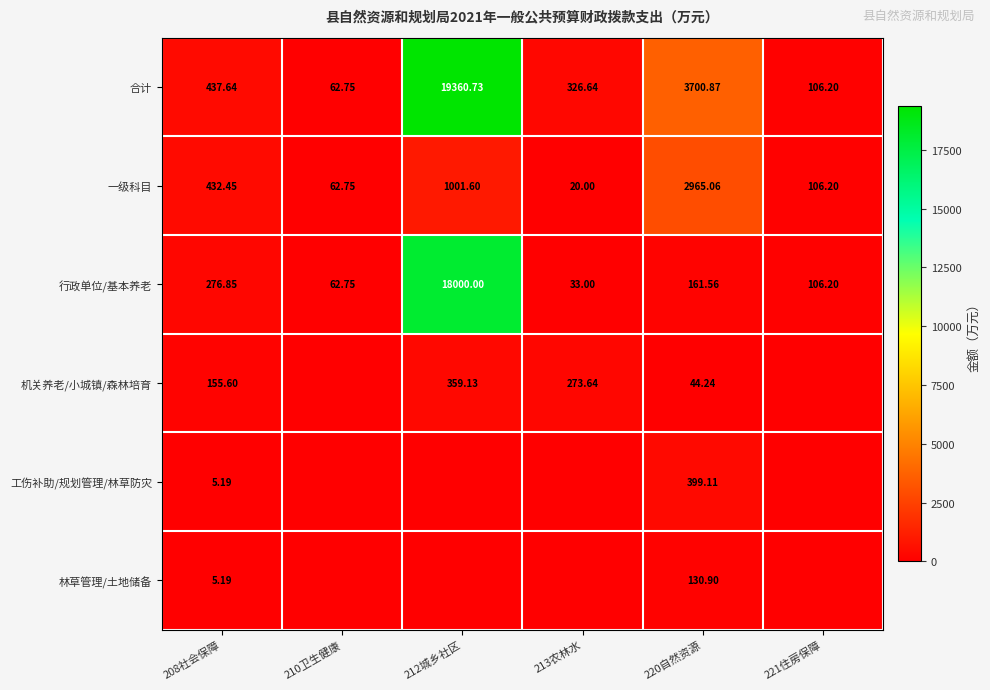

At which label does 行政单位/基本养老 reach its peak?

212城乡社区